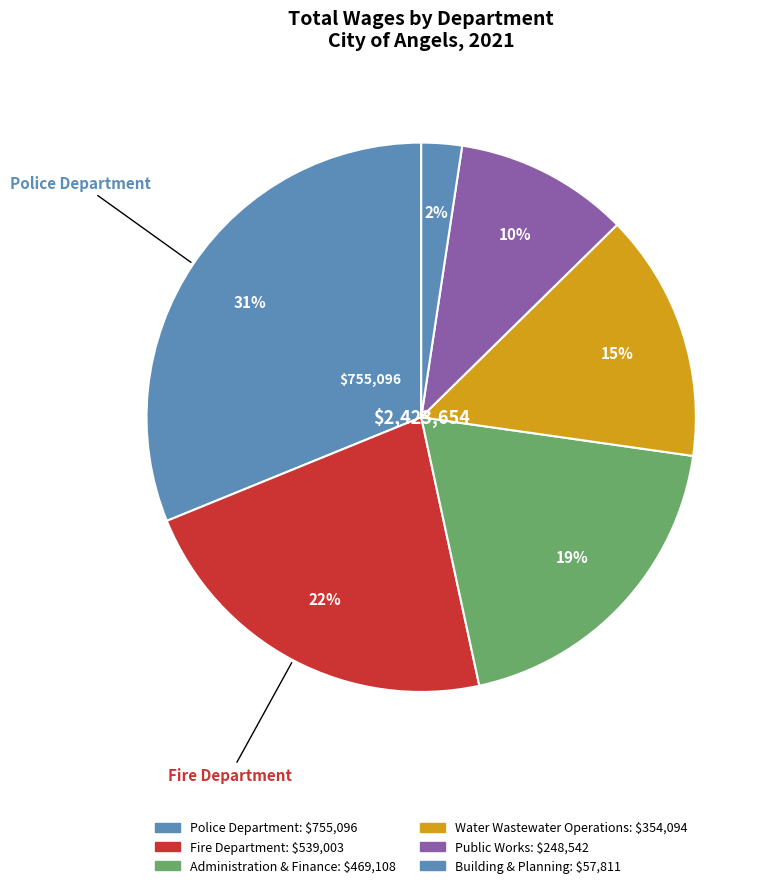

Count the number of slices in the pie.

6